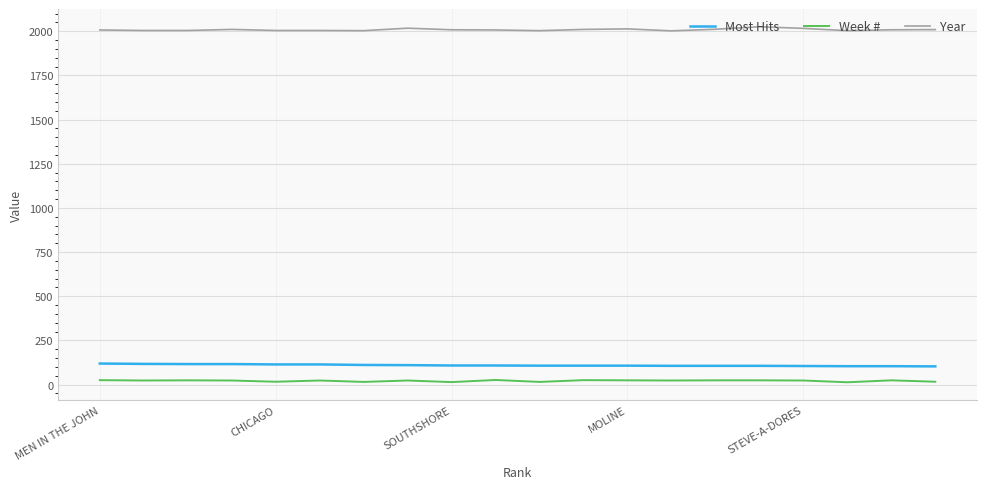

Which series has the largest total across all categories?

Year